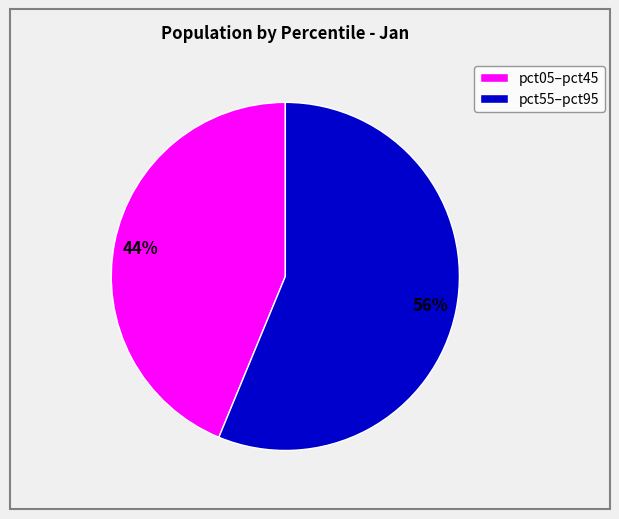

How many slices are in this pie chart?

2